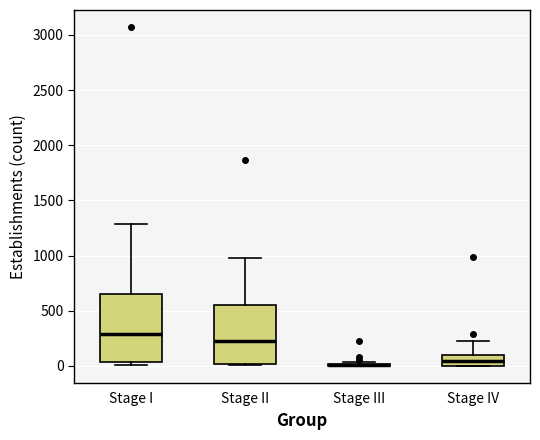

Reading left to right, transcribe this box plot: for each box, give where its median line is, the range the box spans, and where its two whiskers end, as read against the y-axis. The values are not printed on the chart, so give them approximately, as read against the axis.

Stage I: median 300, box 50 to 650, whiskers 0 to 1300
Stage II: median 250, box 0 to 550, whiskers 0 to 950
Stage III: box collapsed to a line at 0, whiskers 0 to 50
Stage IV: median 50, box 0 to 100, whiskers 0 to 250